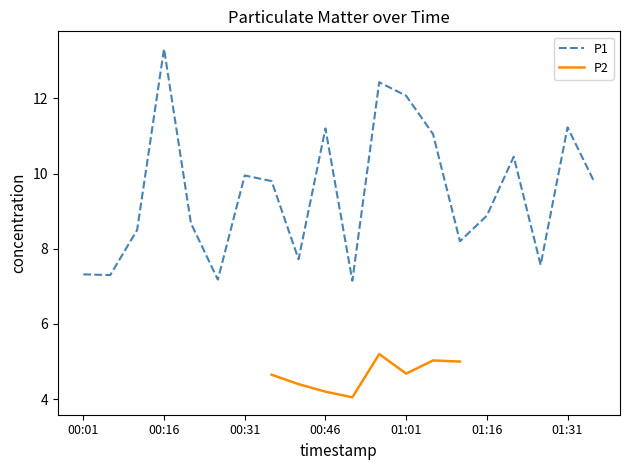

Where does the P1 series first go above 9?

00:16